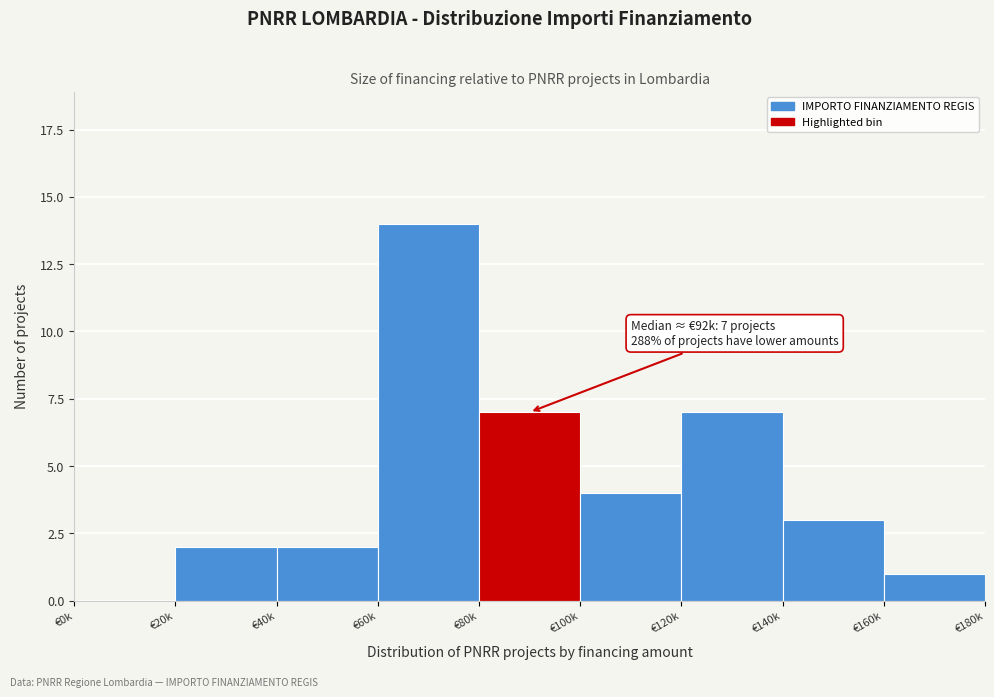

Reading left to right, list all the values displayed in this chart.

€0k=0	€20k=2	€40k=2	€60k=14	€80k=7	€100k=4	€120k=7	€140k=3	€160k=1